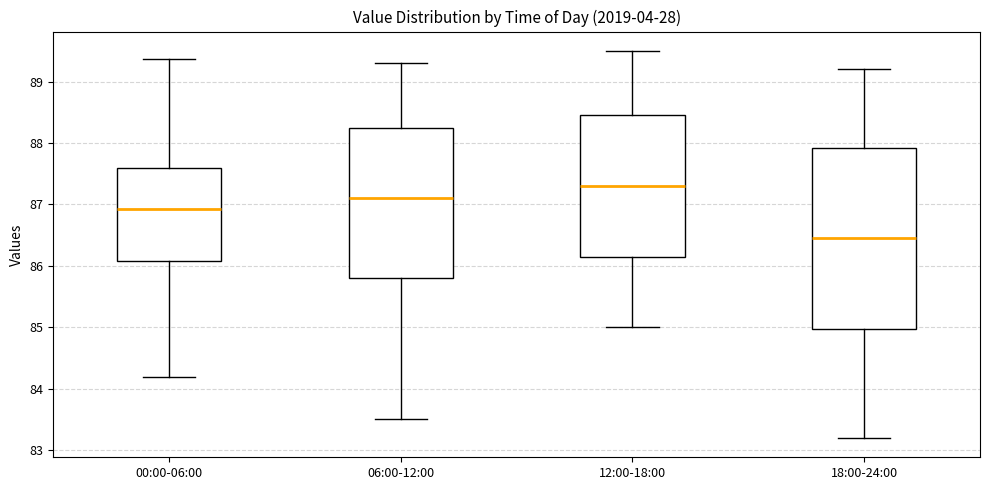

Which box has the highest median line?

12:00-18:00